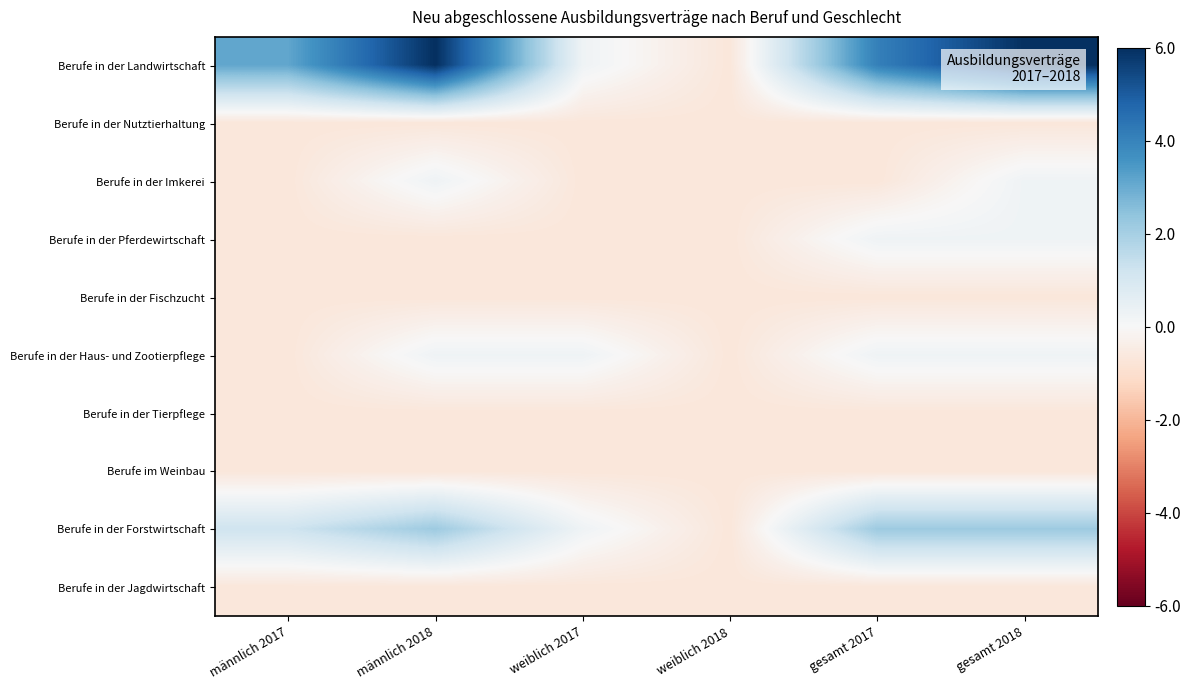

Which series changed the most between männlich 2018 and weiblich 2017?

Berufe in der Landwirtschaft